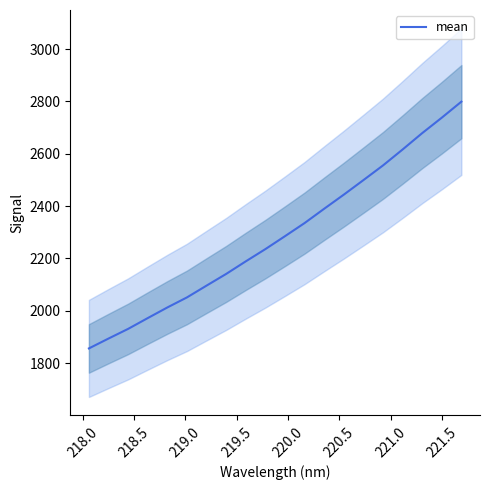

What is the maximum value for mean?

2799.1